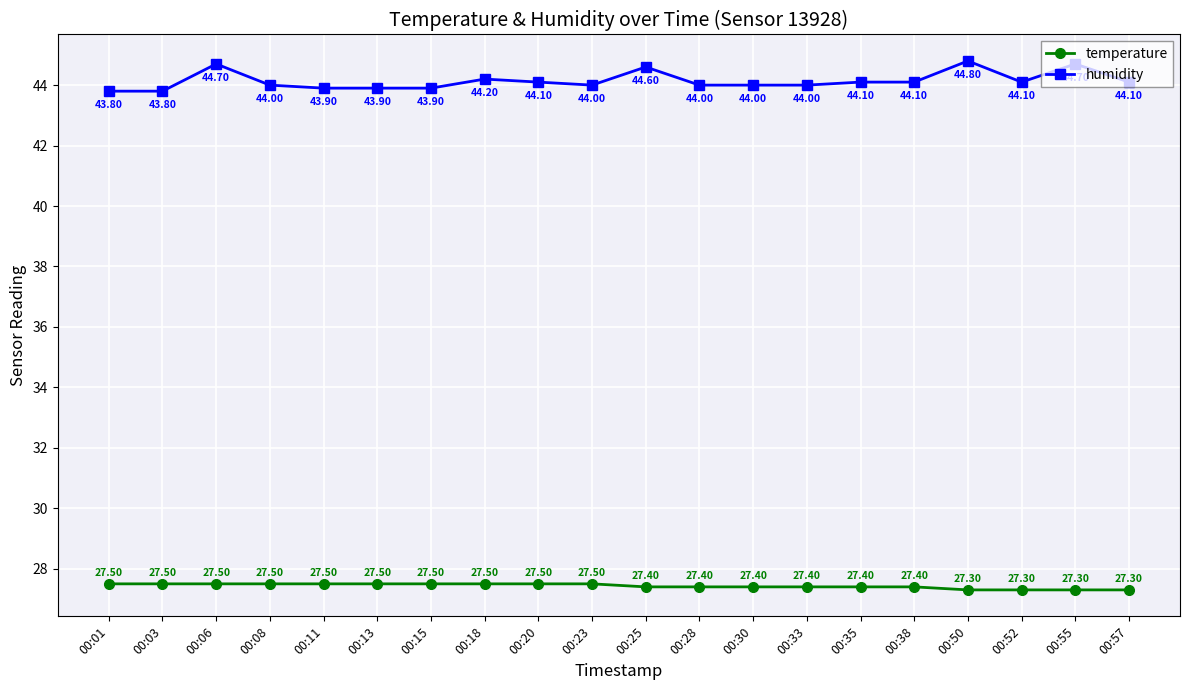

True or false: temperature and humidity cross at least once.

False